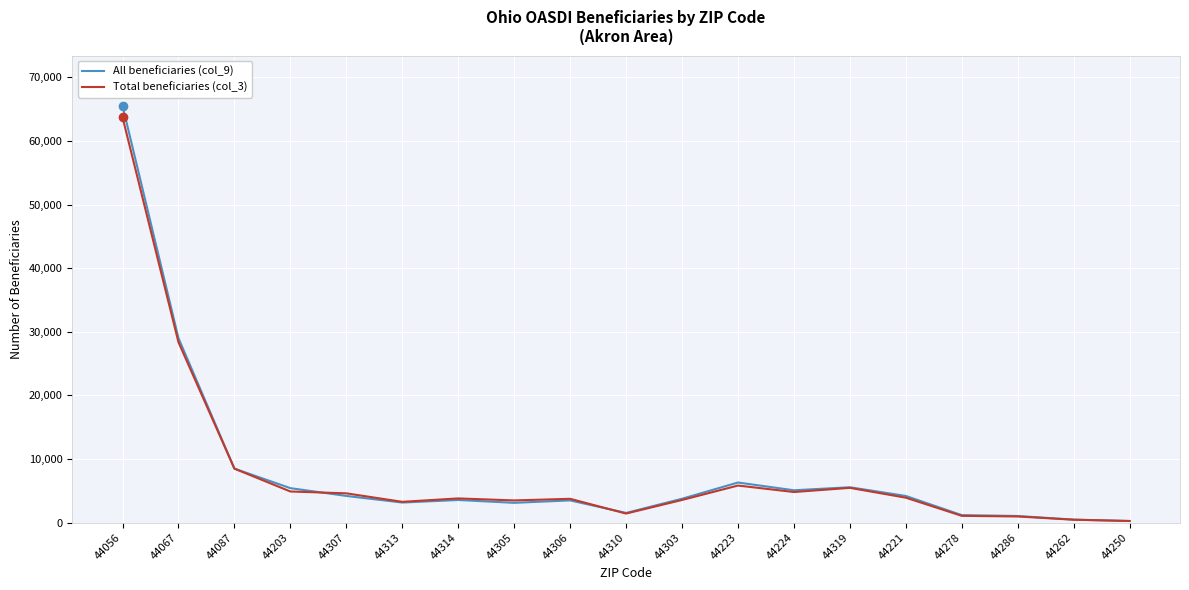

Which series has the largest range (max minus min)?

All beneficiaries (col_9)